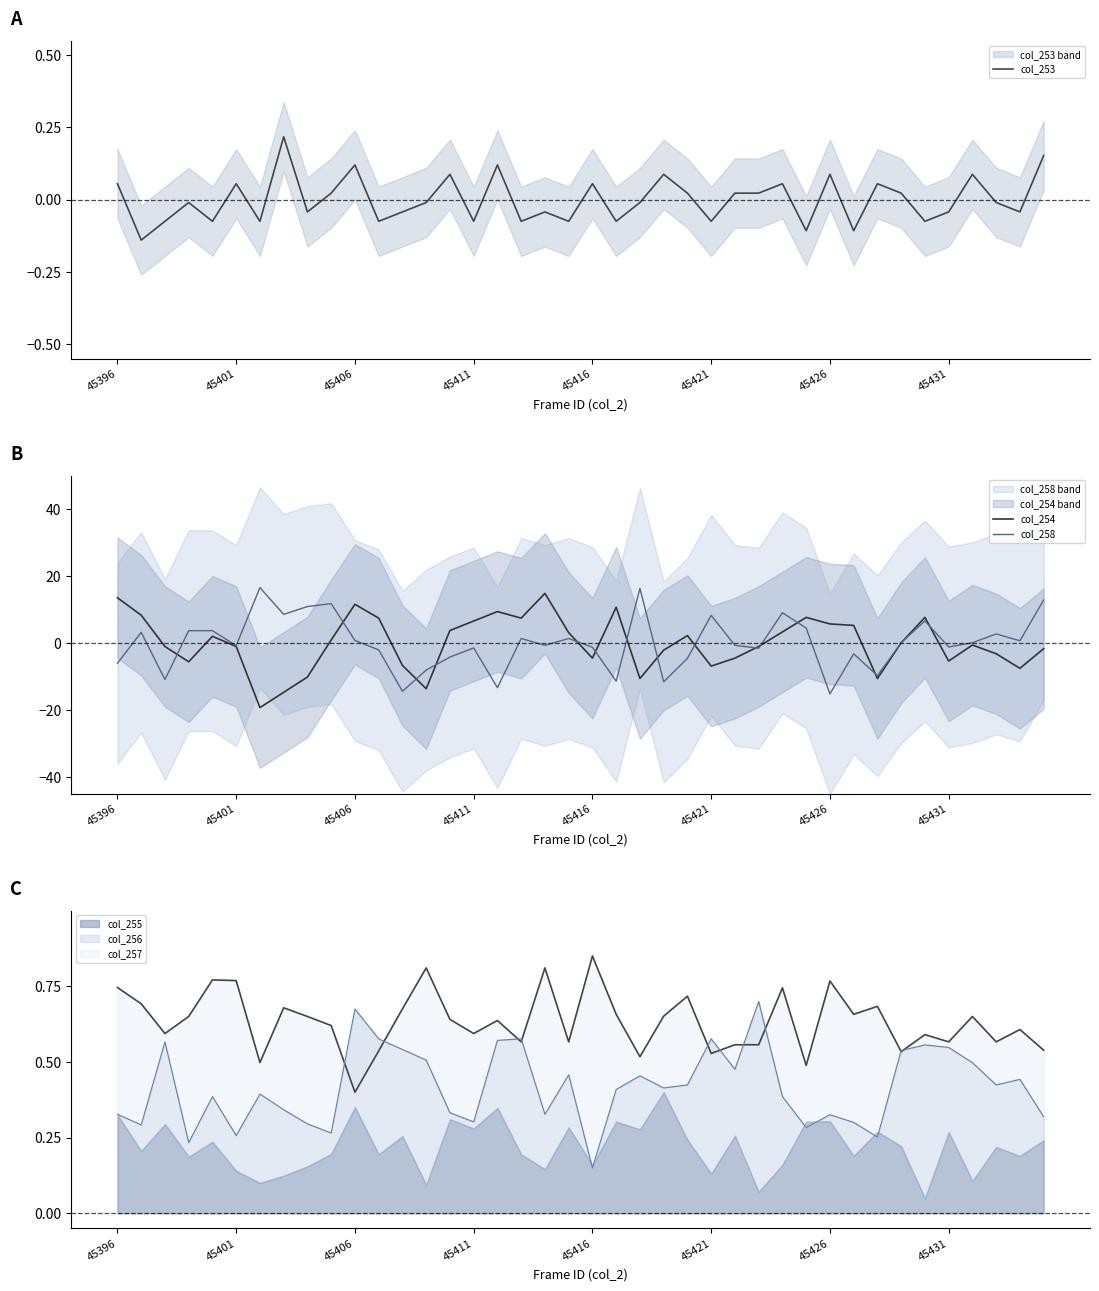

Which series has the largest total across all categories?

col_253